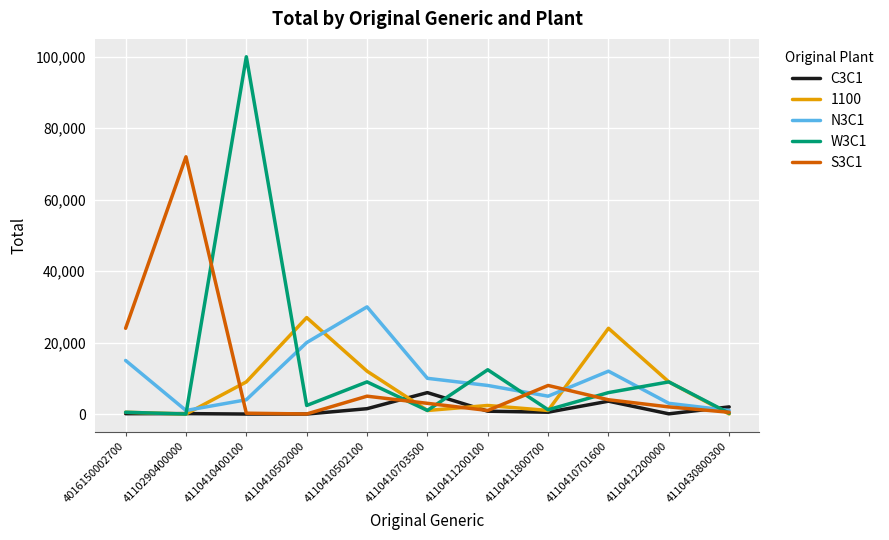

What is the smallest value displayed?

1